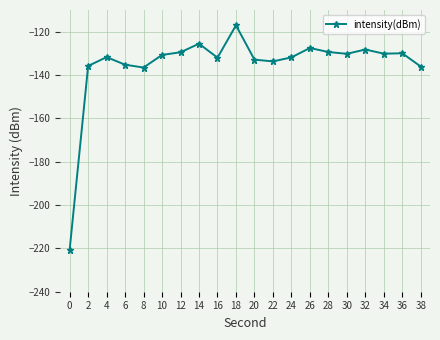

What is the value of the 5th point from the left?

-136.6